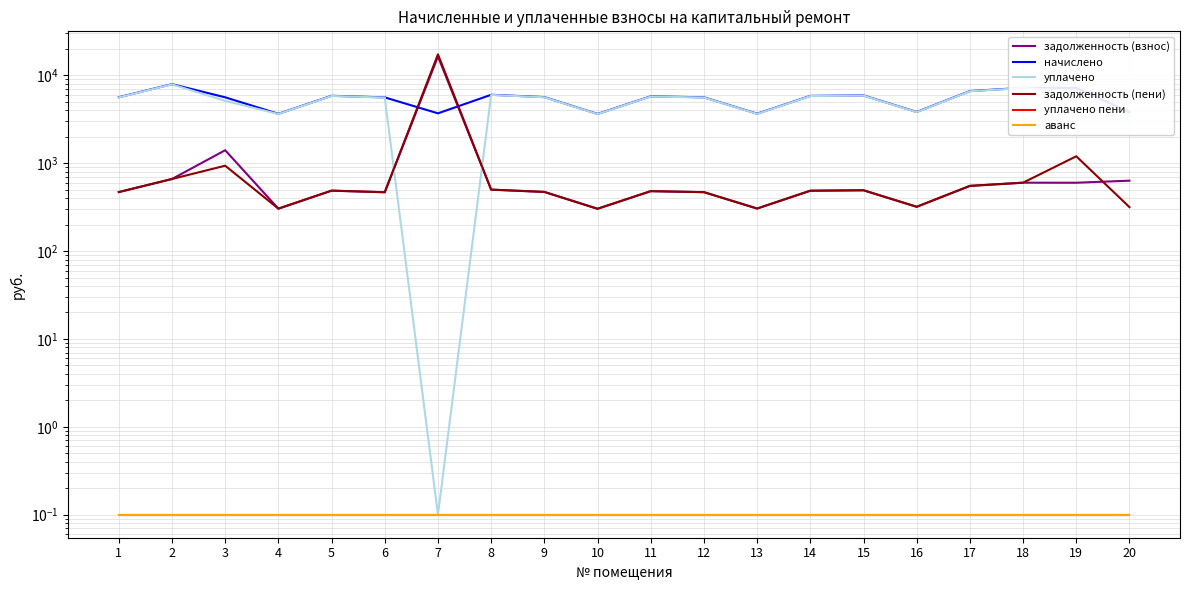

How many lines are shown in the chart?

6